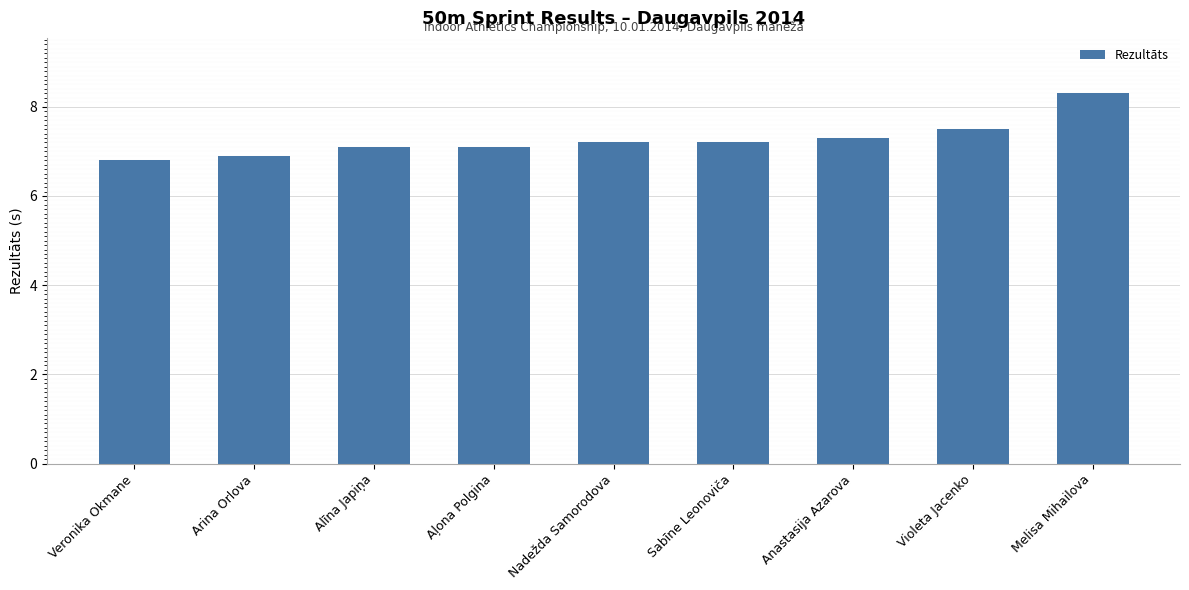

Reading left to right, transcribe all the data shown in this chart.

6.8	6.9	7.1	7.1	7.2	7.2	7.3	7.5	8.3